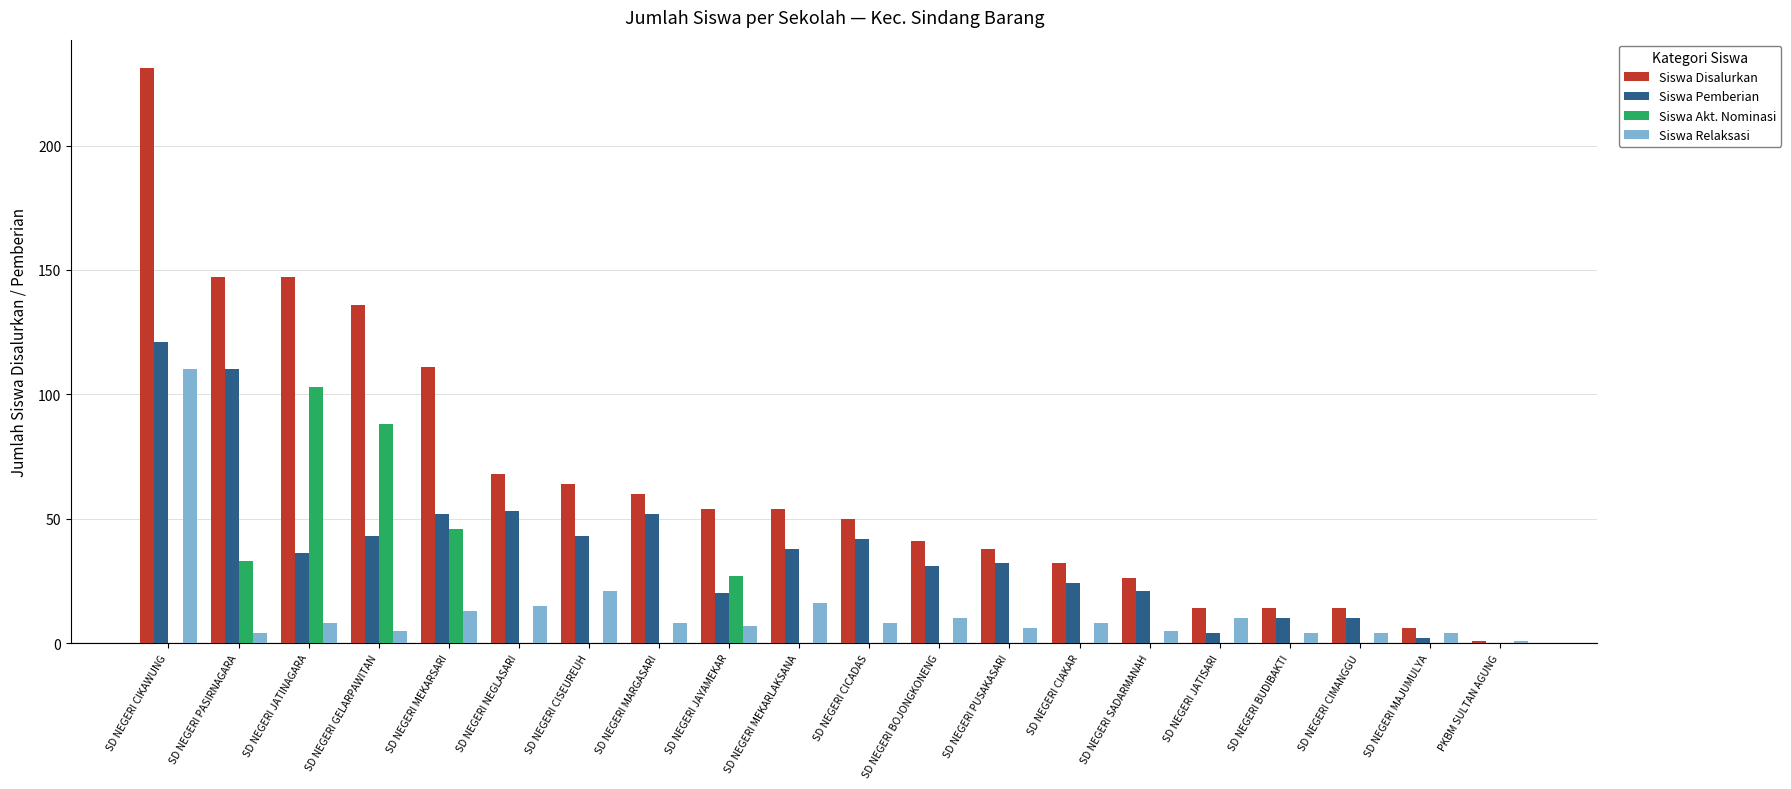

How many groups of bars are there?

20